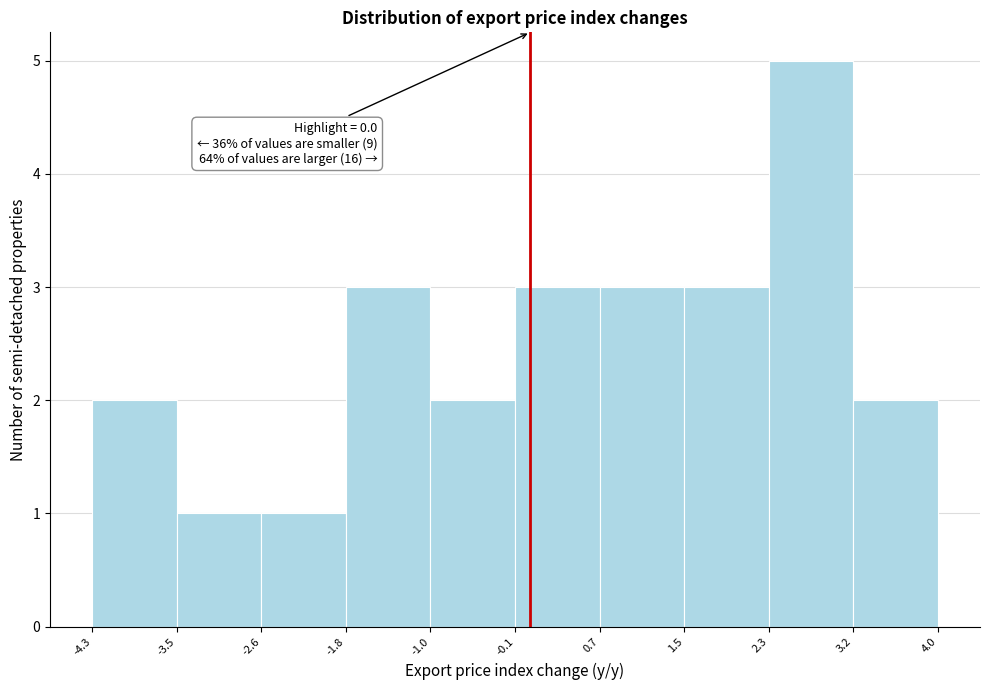

Which range on the x-axis has the tallest bar?

2.3 to 3.2